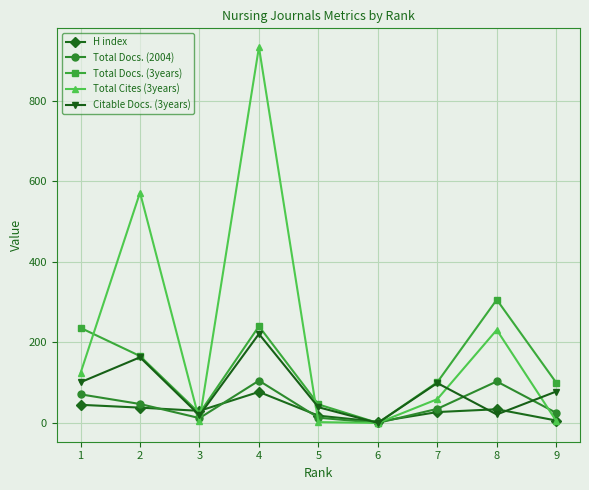

The value of Total Docs. (2004) at 8 is 182. True or false?

False